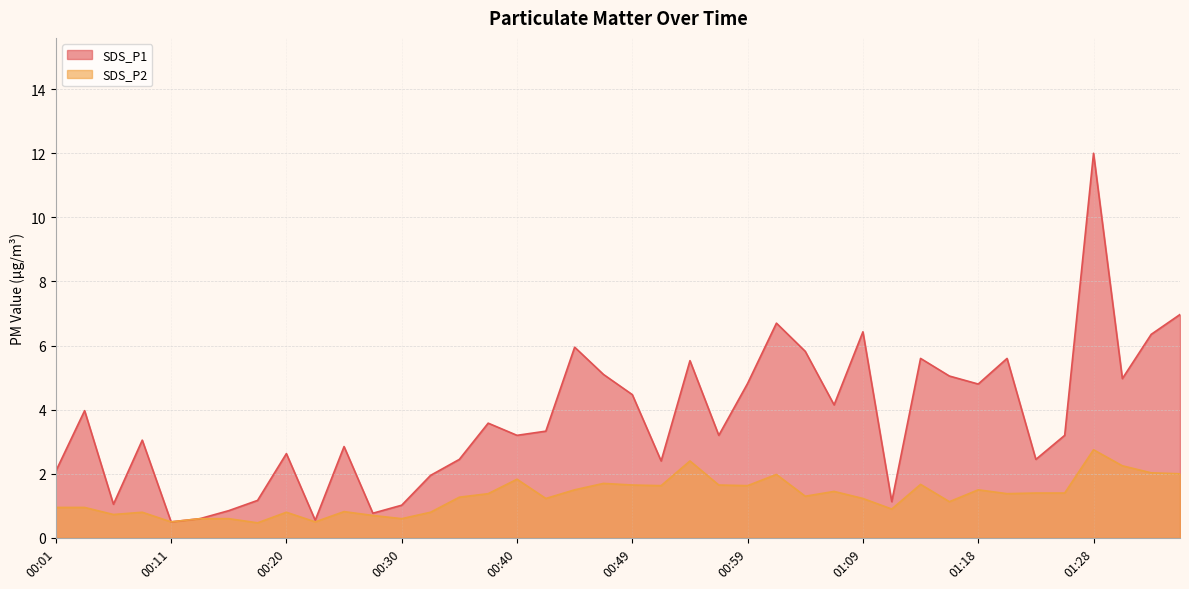

What are all the series names shown in the legend?

SDS_P1, SDS_P2